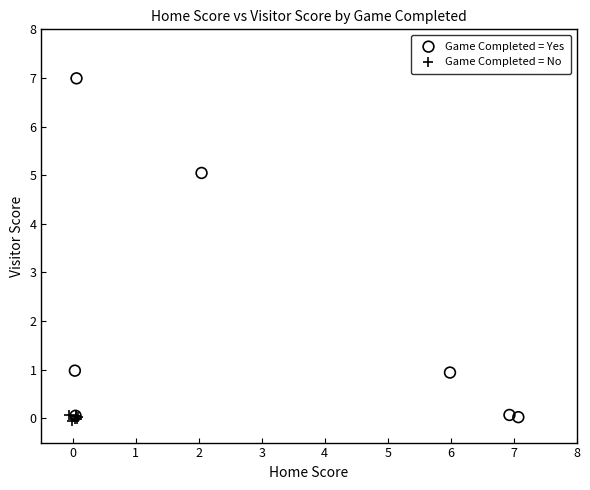

What are all the series names shown in the legend?

Game Completed = Yes, Game Completed = No